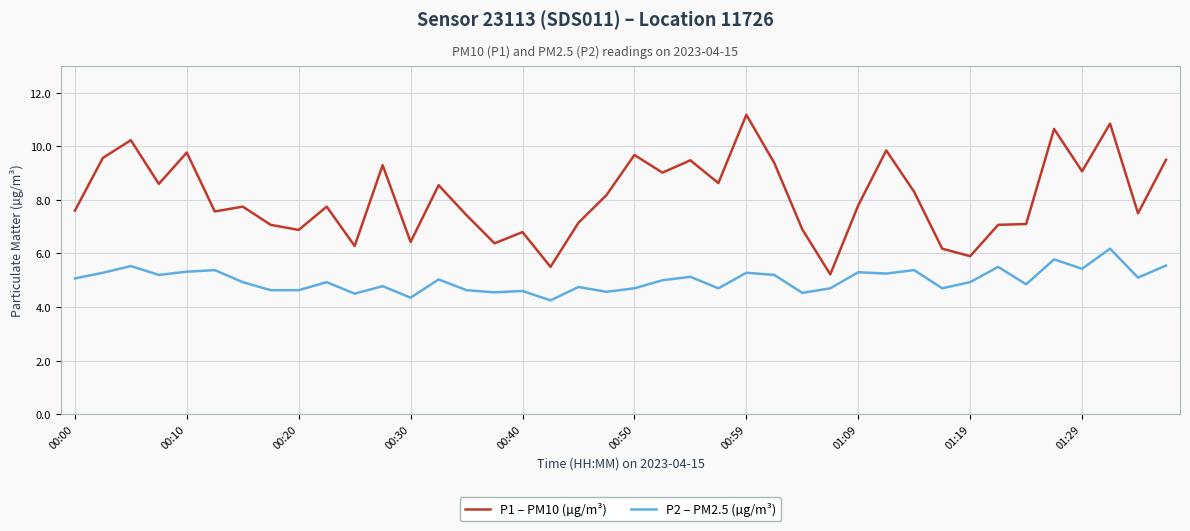

How many categories are shown in the chart?

40